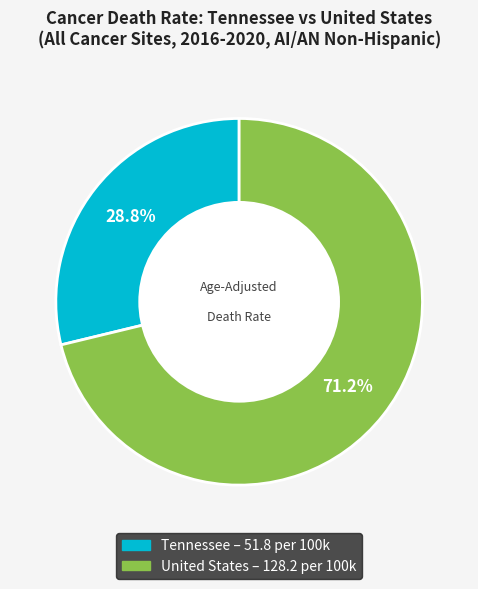

How many slices are in this pie chart?

2